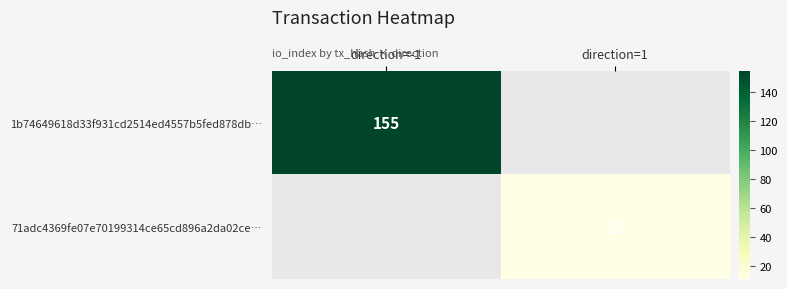

At how many categories does at least one series exceed 59?

1